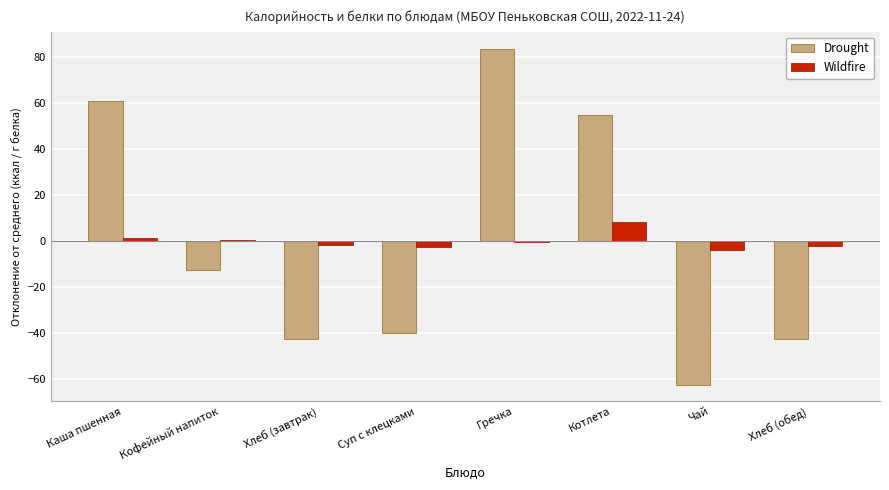

What is the label of the 7th bar from the right?

Кофейный напиток